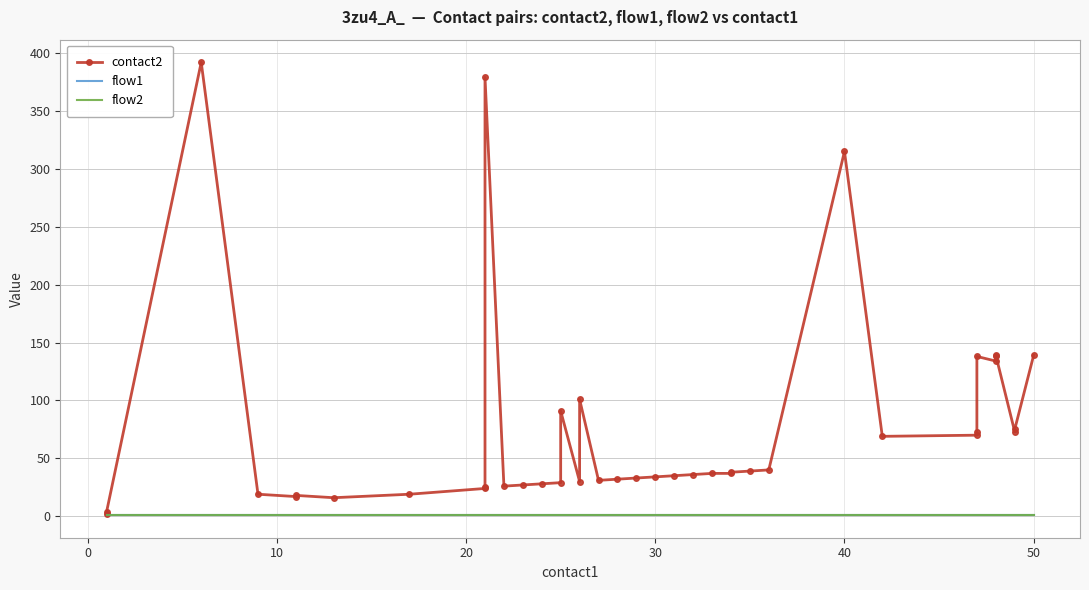

Which series has the largest total across all categories?

contact2